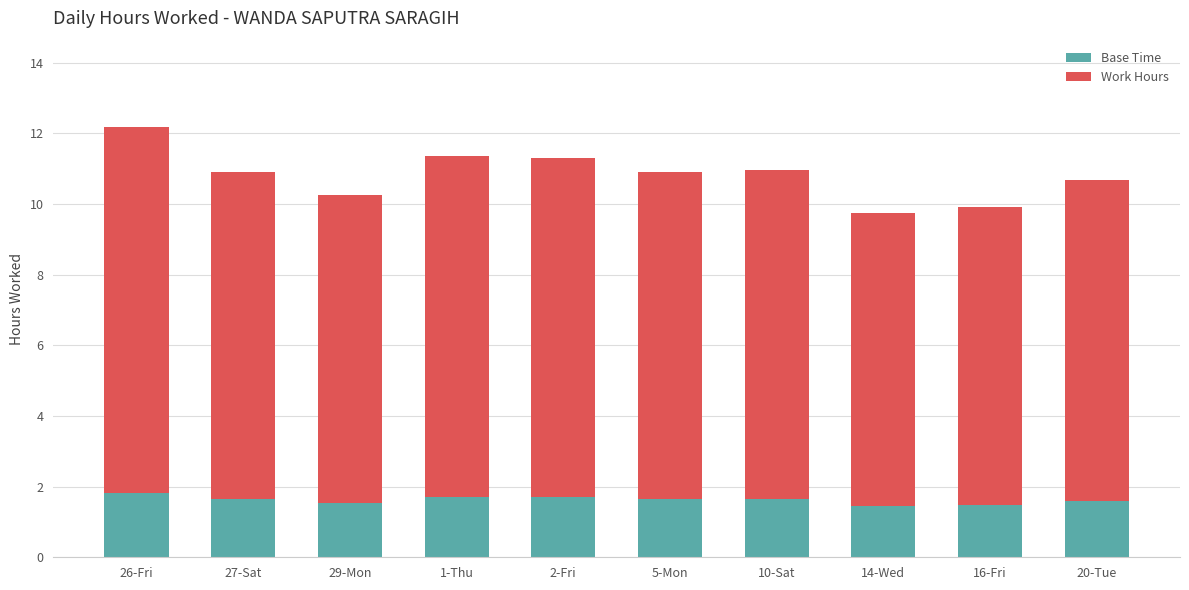

What is the difference between the maximum and second lowest values in the Base Time series?

0.3